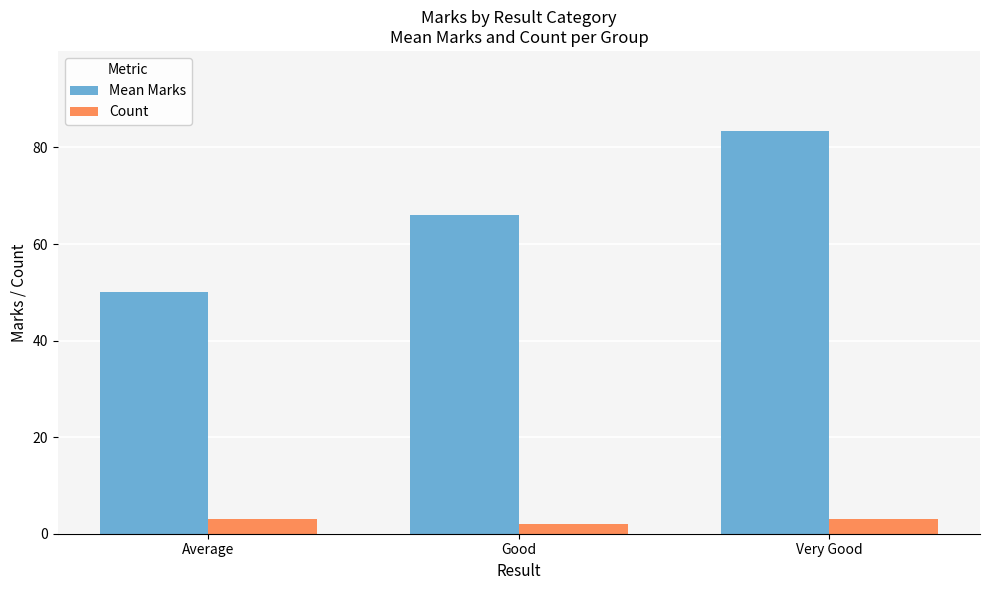

Does the chart contain stacked bars?

No